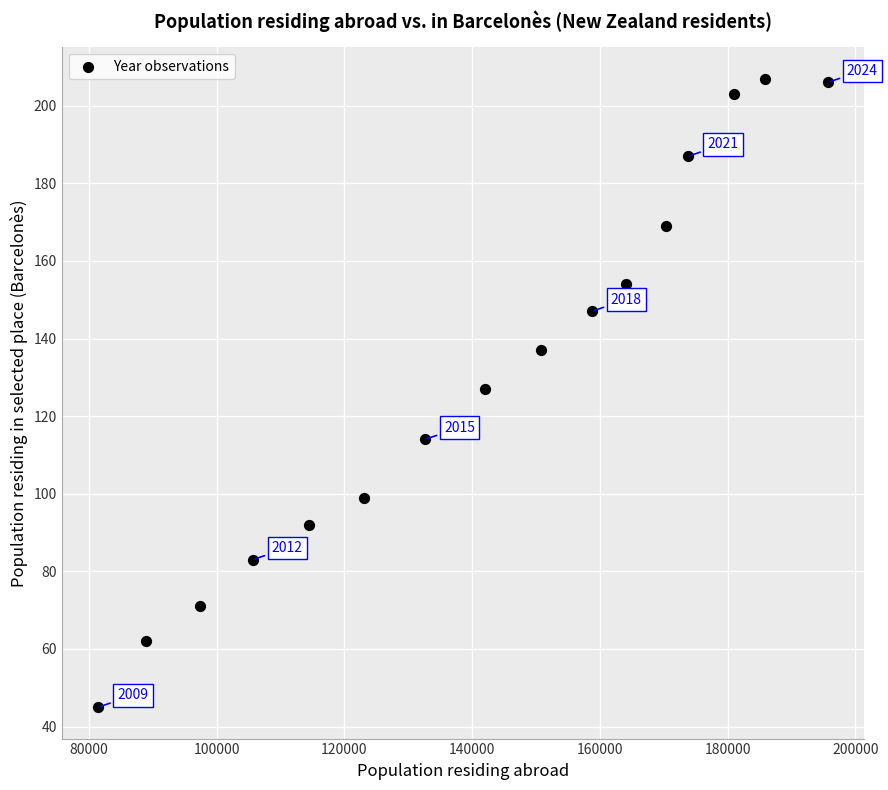

What is the range of Y values (max minus min)?

162